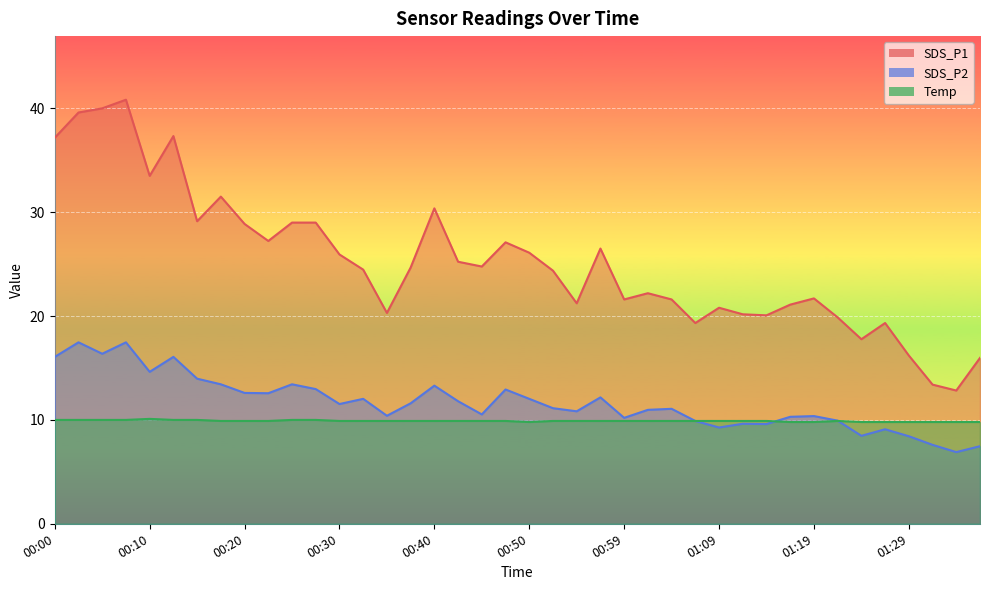

Reading right to left, transcribe all the data shown in this chart.

SDS_P1: 01:36=16.0	01:34=12.8	01:31=13.4	01:29=16.2	01:26=19.3	01:24=17.8	01:22=19.9	01:19=21.7	01:17=21.1	01:14=20.1	01:12=20.2	01:09=20.8	01:07=19.3	01:04=21.6	01:02=22.2	00:59=21.6	00:57=26.5	00:54=21.2	00:52=24.4	00:50=26.1	00:47=27.1	00:45=24.8	00:42=25.2	00:40=30.4	00:37=24.7	00:35=20.3	00:32=24.5	00:30=25.9	00:27=29.0	00:25=29.0	00:22=27.2	00:20=28.9	00:18=31.5	00:15=29.1	00:13=37.3	00:10=33.5	00:08=40.8	00:05=40.0	00:03=39.6	00:00=37.2
SDS_P2: 01:36=7.5	01:34=6.9	01:31=7.6	01:29=8.4	01:26=9.1	01:24=8.5	01:22=9.9	01:19=10.4	01:17=10.3	01:14=9.6	01:12=9.6	01:09=9.3	01:07=9.9	01:04=11.1	01:02=11.0	00:59=10.2	00:57=12.2	00:54=10.8	00:52=11.1	00:50=12.0	00:47=12.9	00:45=10.5	00:42=11.8	00:40=13.3	00:37=11.6	00:35=10.4	00:32=12.0	00:30=11.5	00:27=13.0	00:25=13.4	00:22=12.6	00:20=12.6	00:18=13.4	00:15=14.0	00:13=16.1	00:10=14.6	00:08=17.5	00:05=16.4	00:03=17.5	00:00=16.1
Temp: 01:36=9.8	01:34=9.8	01:31=9.8	01:29=9.8	01:26=9.8	01:24=9.8	01:22=9.9	01:19=9.8	01:17=9.8	01:14=9.9	01:12=9.9	01:09=9.9	01:07=9.9	01:04=9.9	01:02=9.9	00:59=9.9	00:57=9.9	00:54=9.9	00:52=9.9	00:50=9.8	00:47=9.9	00:45=9.9	00:42=9.9	00:40=9.9	00:37=9.9	00:35=9.9	00:32=9.9	00:30=9.9	00:27=10.0	00:25=10.0	00:22=9.9	00:20=9.9	00:18=9.9	00:15=10.0	00:13=10.0	00:10=10.1	00:08=10.0	00:05=10.0	00:03=10.0	00:00=10.0